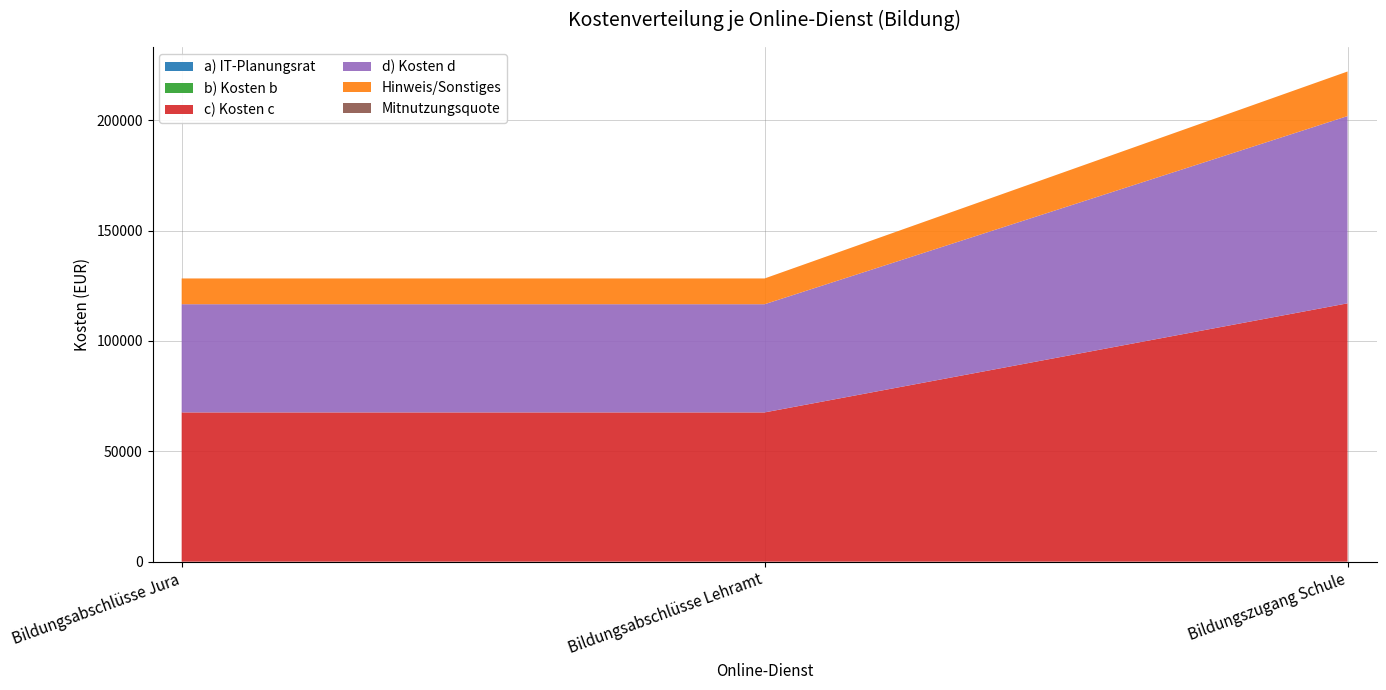

Reading right to left, extract all data points from this chart.

a) IT-Planungsrat: Bildungszugang Schule=0.0	Bildungsabschlüsse Lehramt=0.0	Bildungsabschlüsse Jura=0.0
c) Kosten c: Bildungszugang Schule=117016.8	Bildungsabschlüsse Lehramt=67609.7	Bildungsabschlüsse Jura=67609.7
d) Kosten d: Bildungszugang Schule=84821.8	Bildungsabschlüsse Lehramt=49008.1	Bildungsabschlüsse Jura=49008.1
Hinweis/Sonstiges: Bildungszugang Schule=20183.9	Bildungsabschlüsse Lehramt=11661.8	Bildungsabschlüsse Jura=11661.8
Mitnutzungsquote: Bildungszugang Schule=0.5	Bildungsabschlüsse Lehramt=0.5	Bildungsabschlüsse Jura=0.5
b) Kosten b: Bildungszugang Schule=0.0	Bildungsabschlüsse Lehramt=0.0	Bildungsabschlüsse Jura=0.0